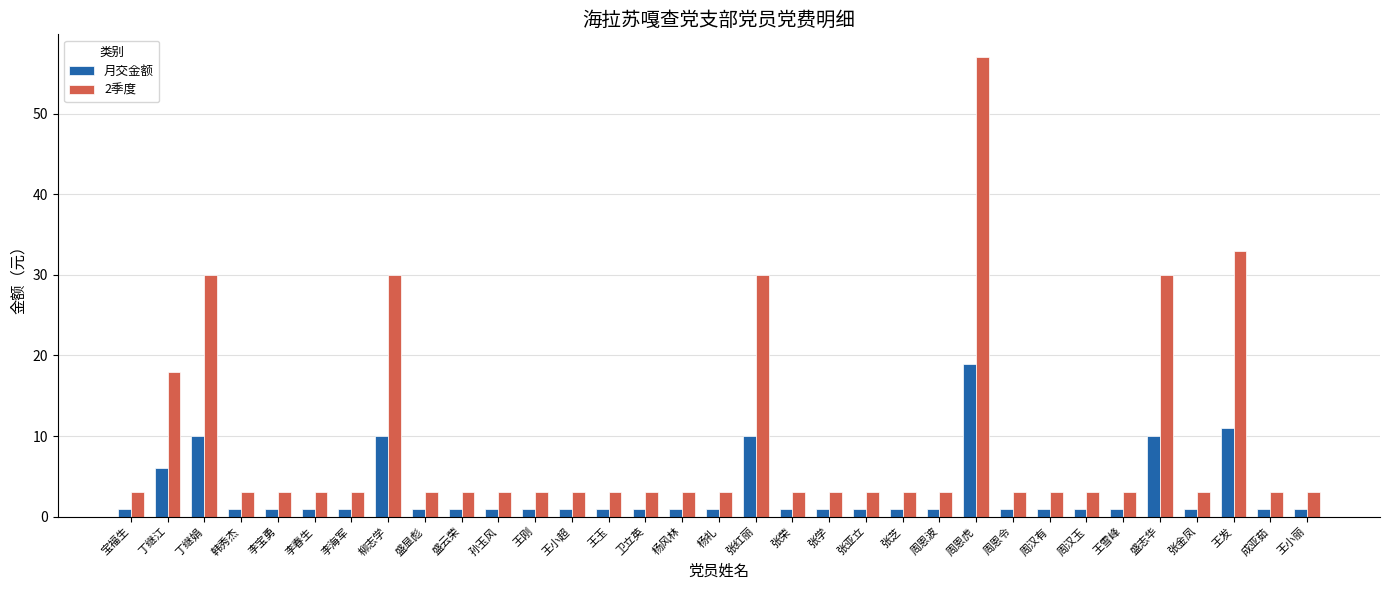

What is the total value across all series at 李春生?

4